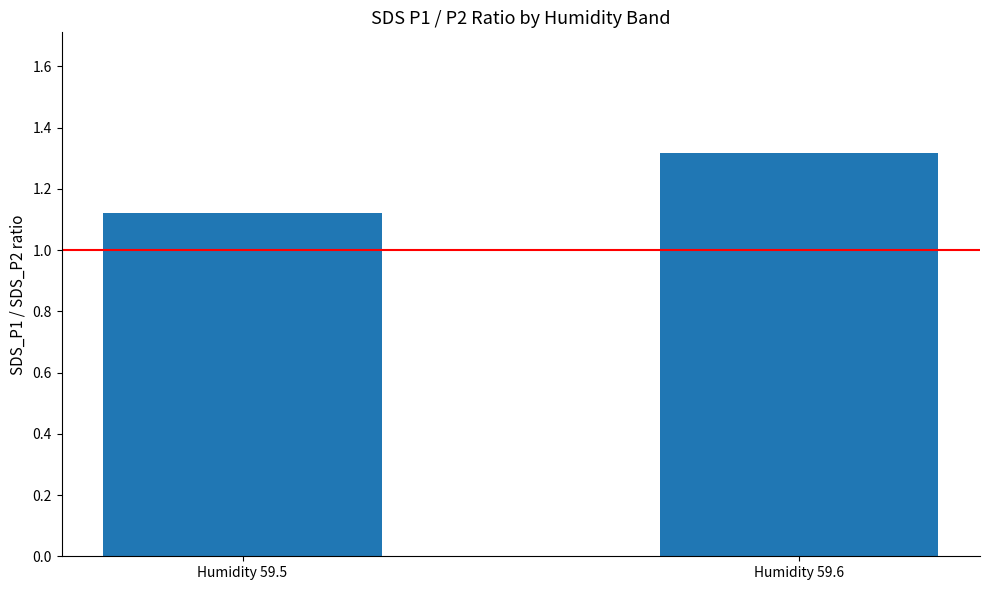

Which has a higher value, Humidity 59.6 or Humidity 59.5?

Humidity 59.6